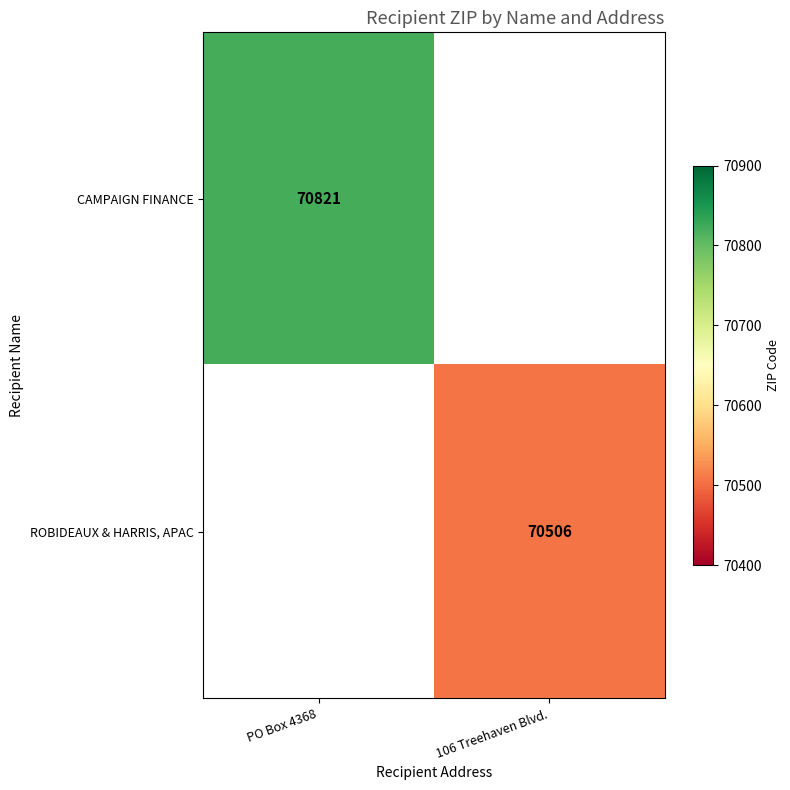

The value of ROBIDEAUX & HARRIS, APAC at 106 Treehaven Blvd. is 35099. True or false?

False